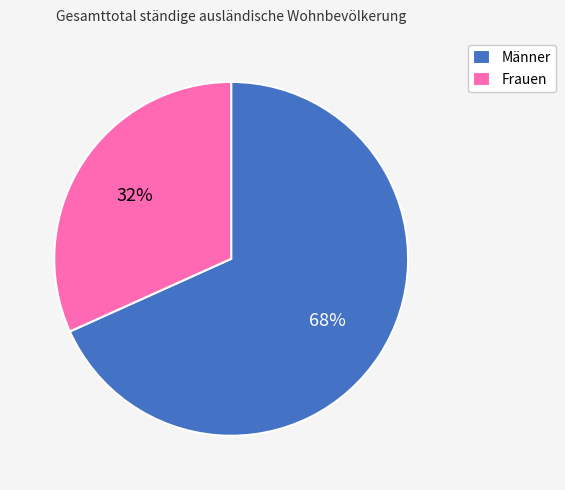

What is the smallest slice in the pie chart?

Frauen